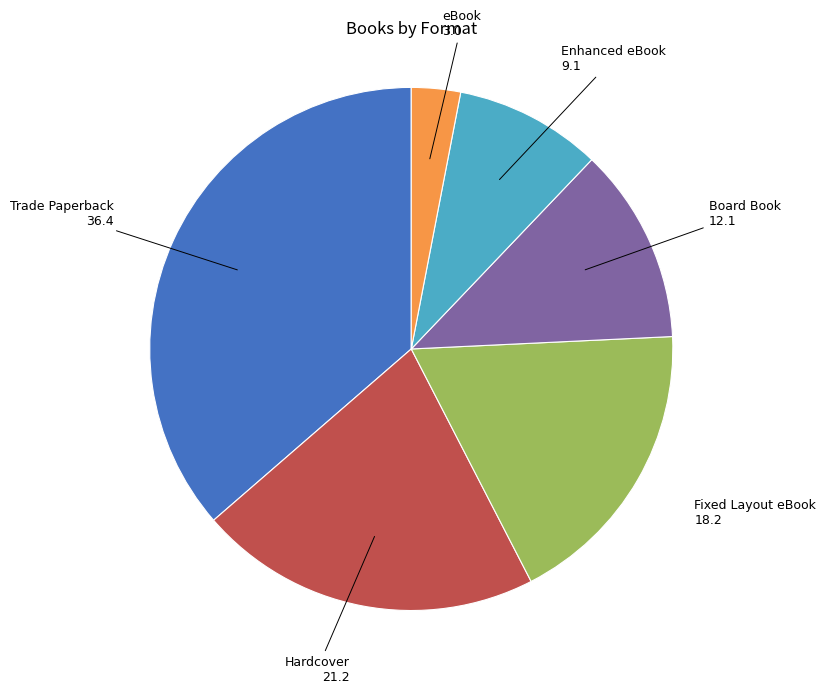

Between Trade Paperback and Board Book, which is larger?

Trade Paperback